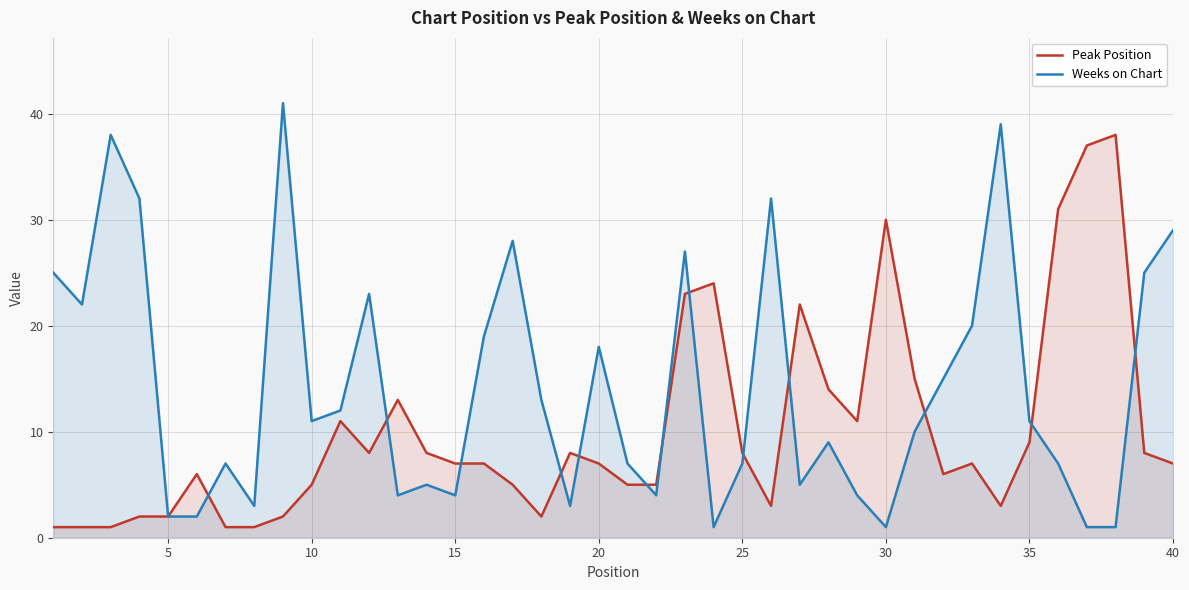

What is the minimum value shown in the chart?

1